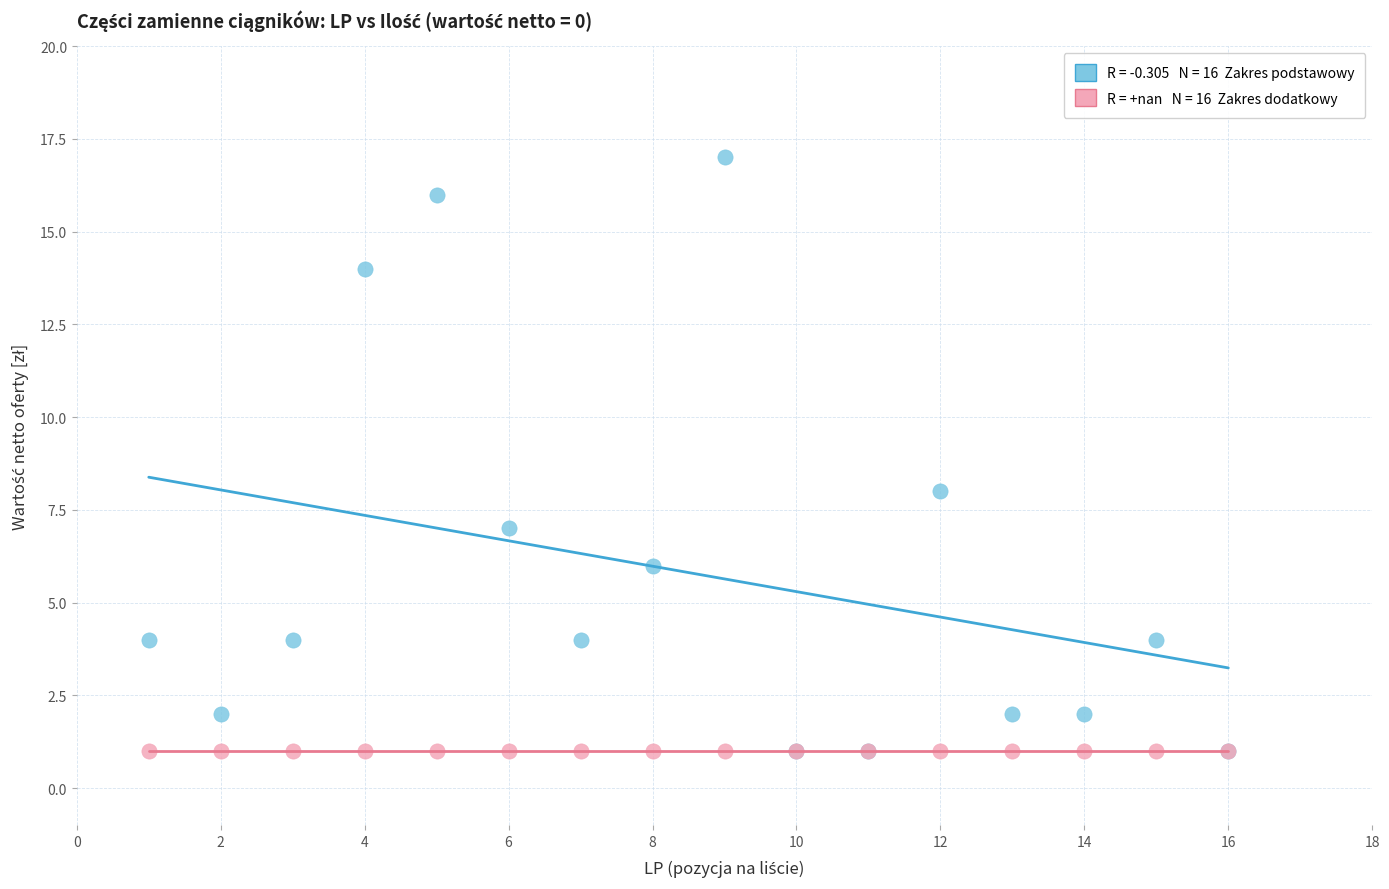

Across all series, what Y value is closest to 9?

8